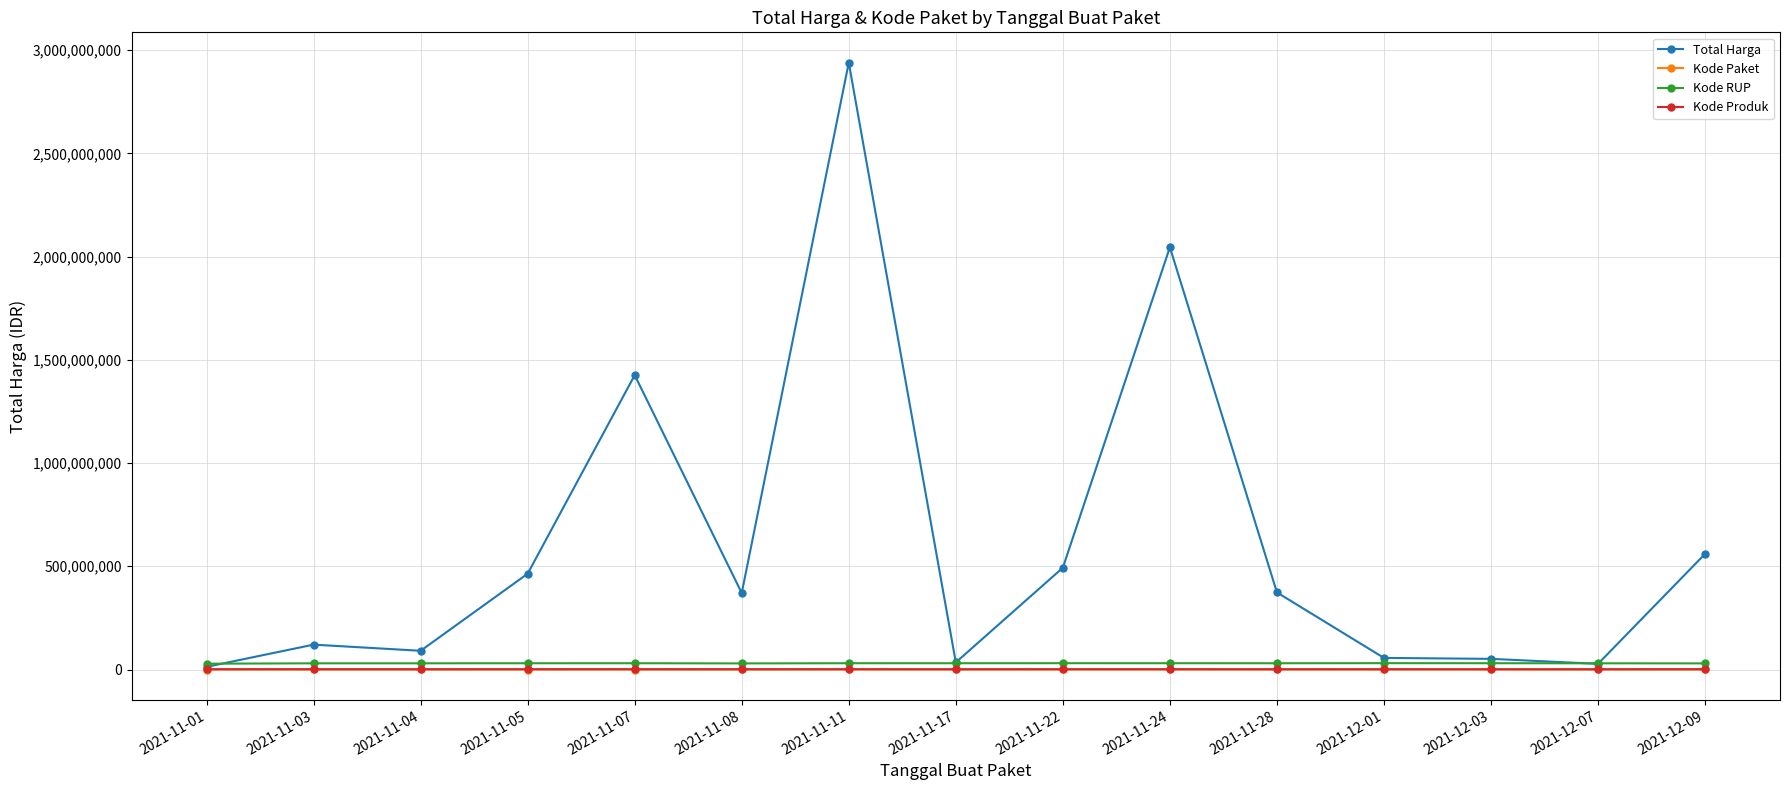

At which category is the sum across all series the highest?

2021-11-11